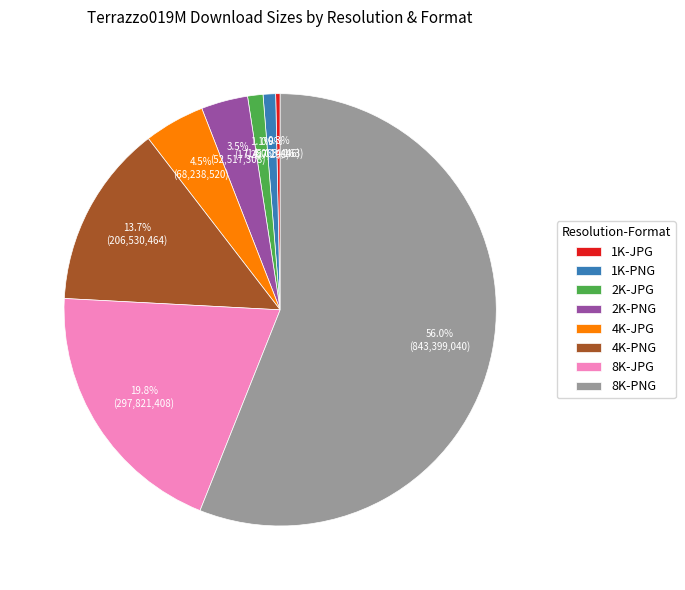

Combined, do 1K-JPG and 4K-JPG account for over 50%?

No